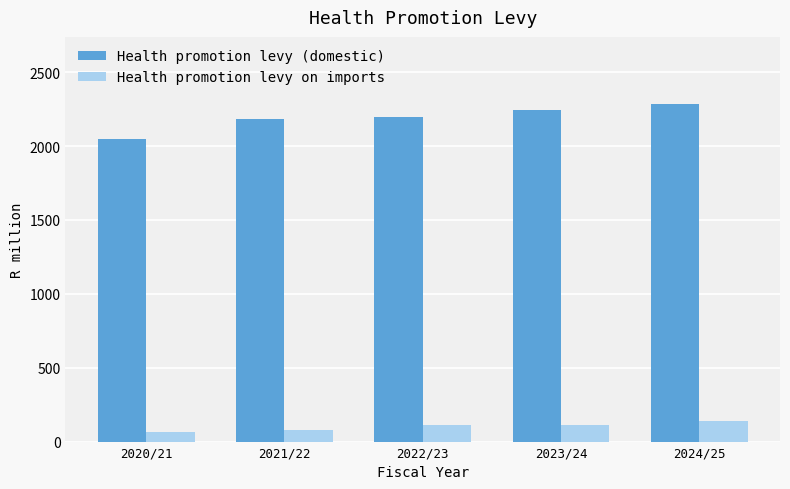

At how many categories does at least one series exceed 1296?

5